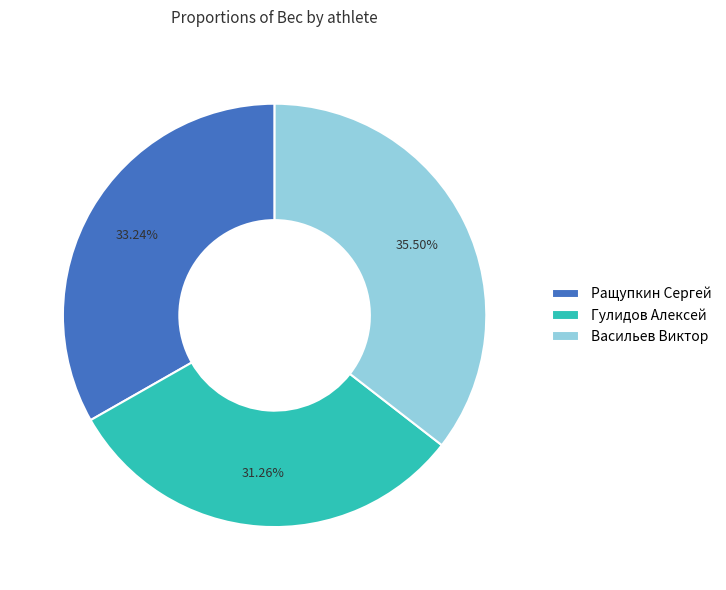

True or false: Ращупкин Сергей accounts for 28% of the total.

False